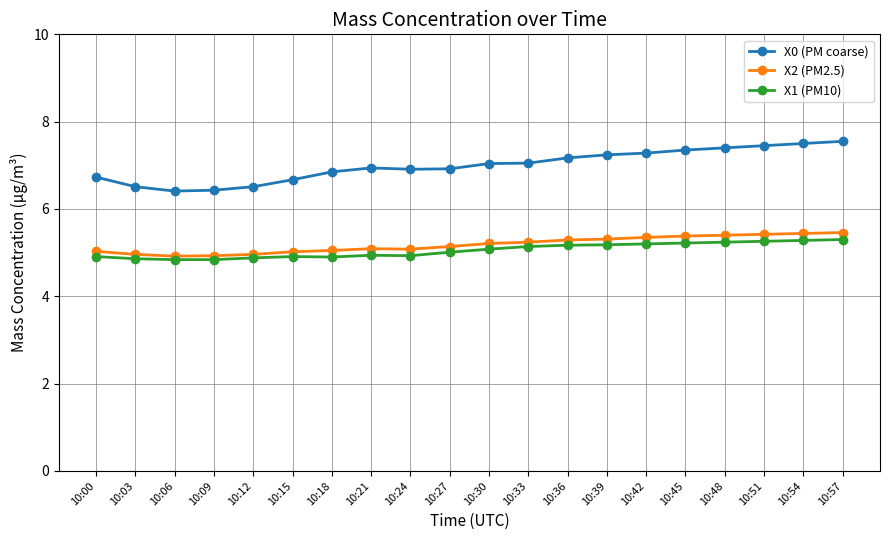

True or false: X0 (PM coarse) and X2 (PM2.5) intersect in this chart.

False